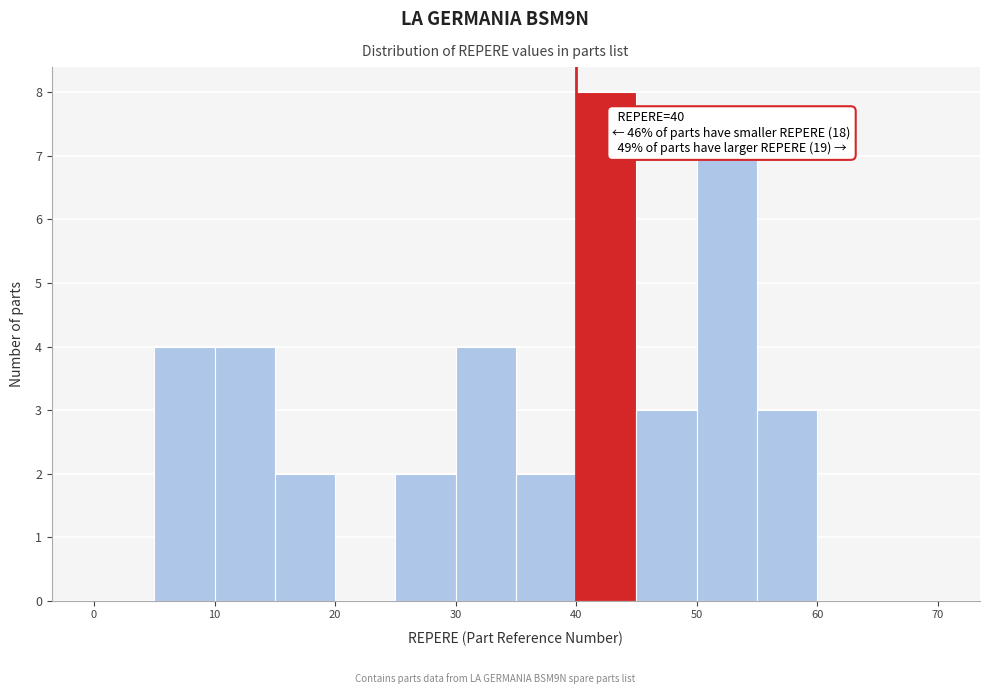

Over which range of the x-axis is the bar tallest?

40 to 45